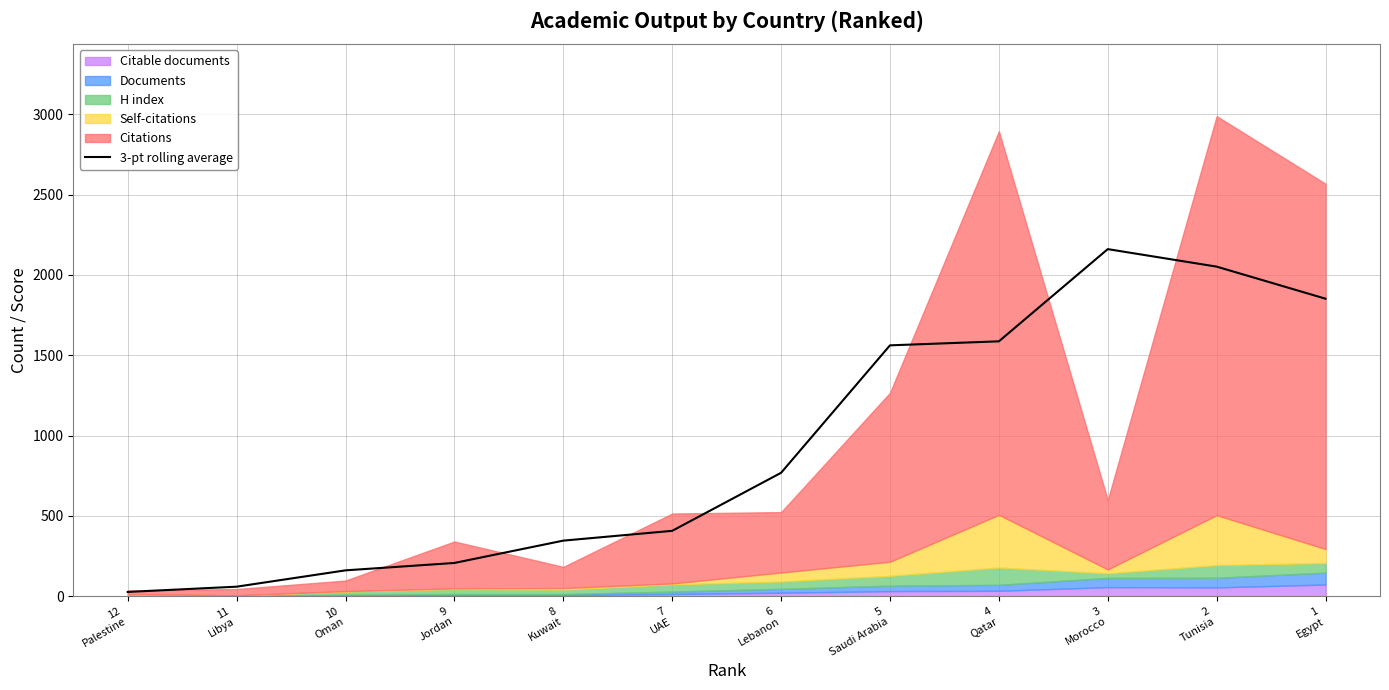

The chart shows a value of 1562.0 at 5
Saudi Arabia. True or false?

True